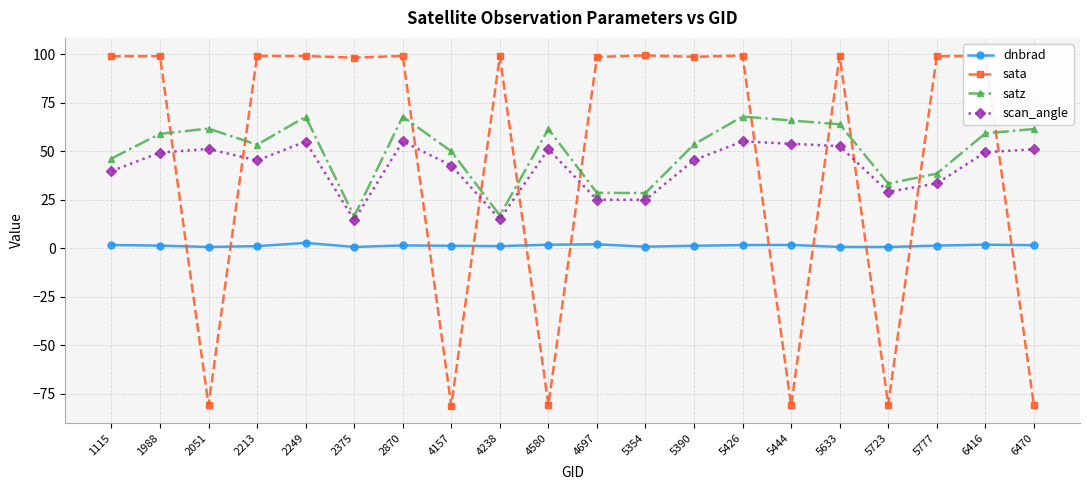

Which series has the widest spread of values?

sata